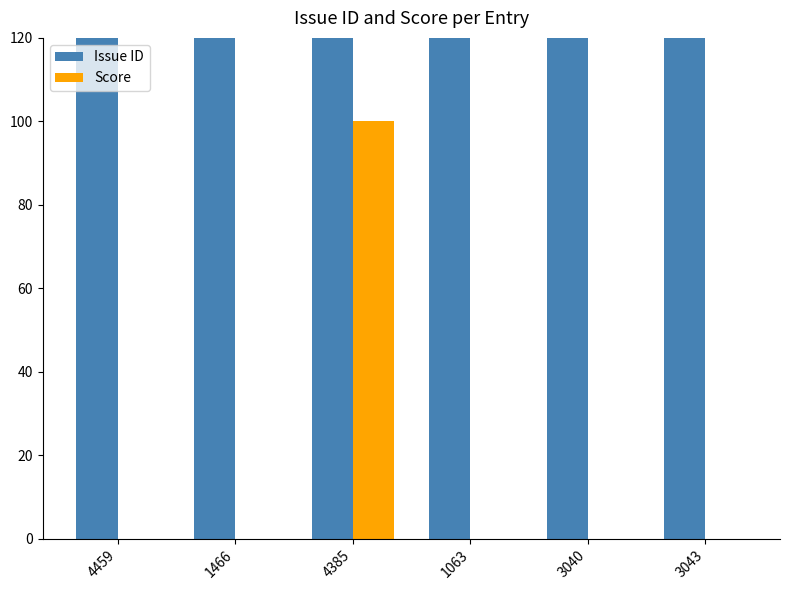

Which has a higher value, 3043 or 1063?

3043